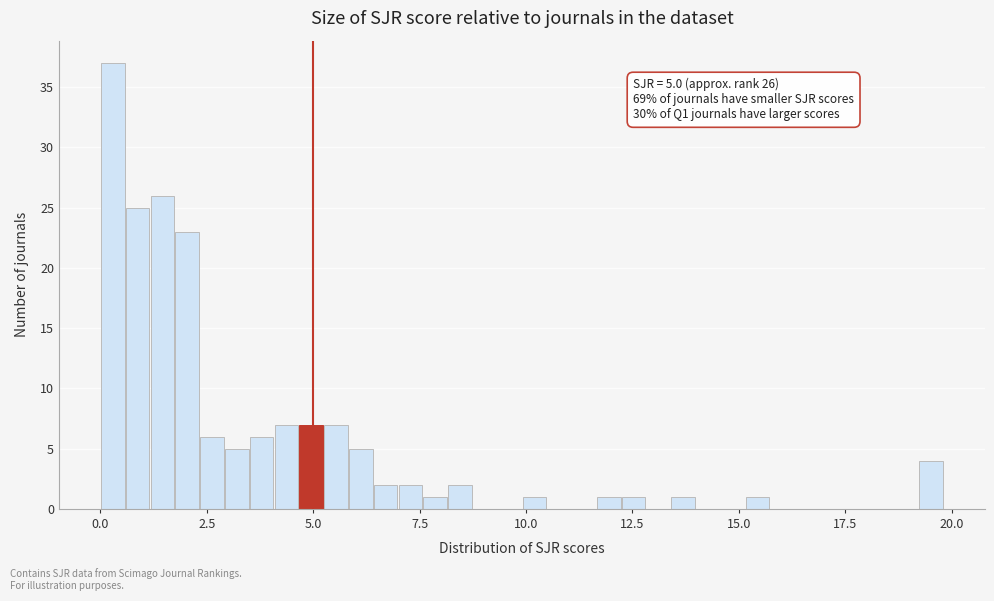

Read against the x-axis, roughly where is the centre of the tallest bar?

0.5